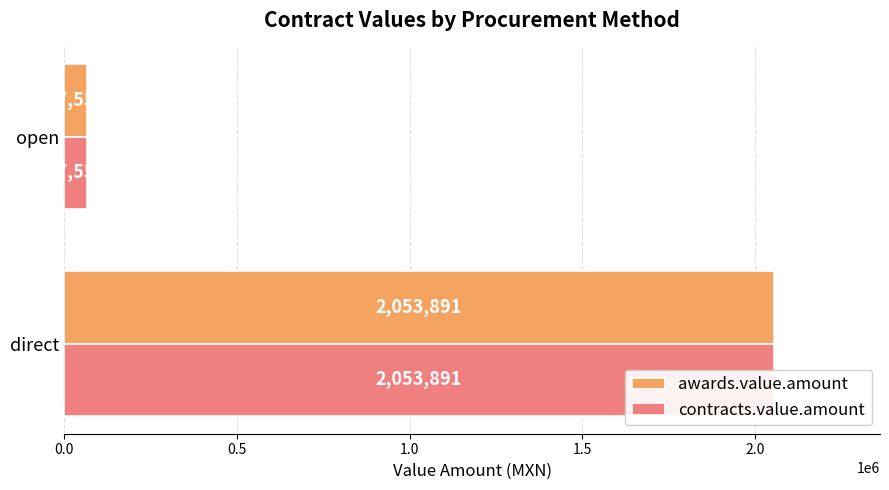

Which series has the largest total across all categories?

awards.value.amount